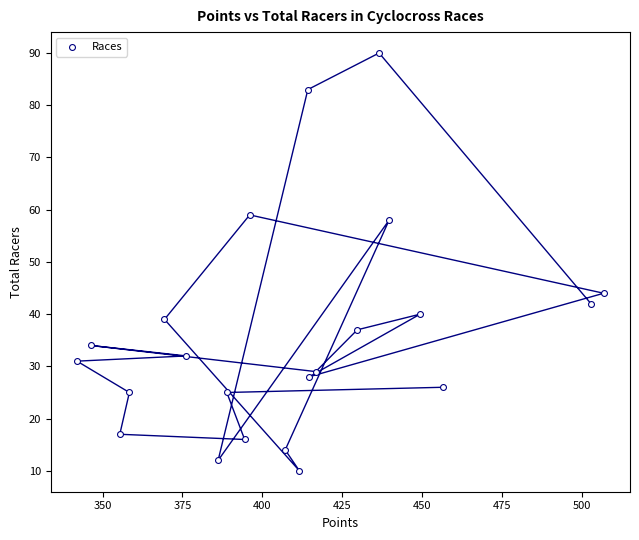

What Y value in the scatter plot is closest to 50?

44